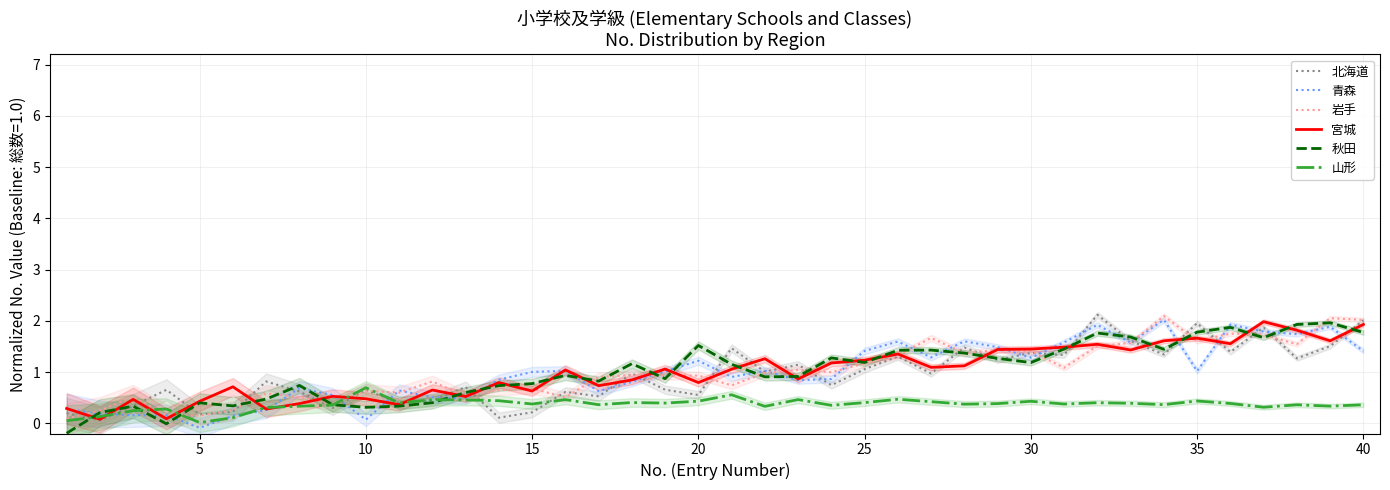

At how many categories does at least one series exceed 1?

25